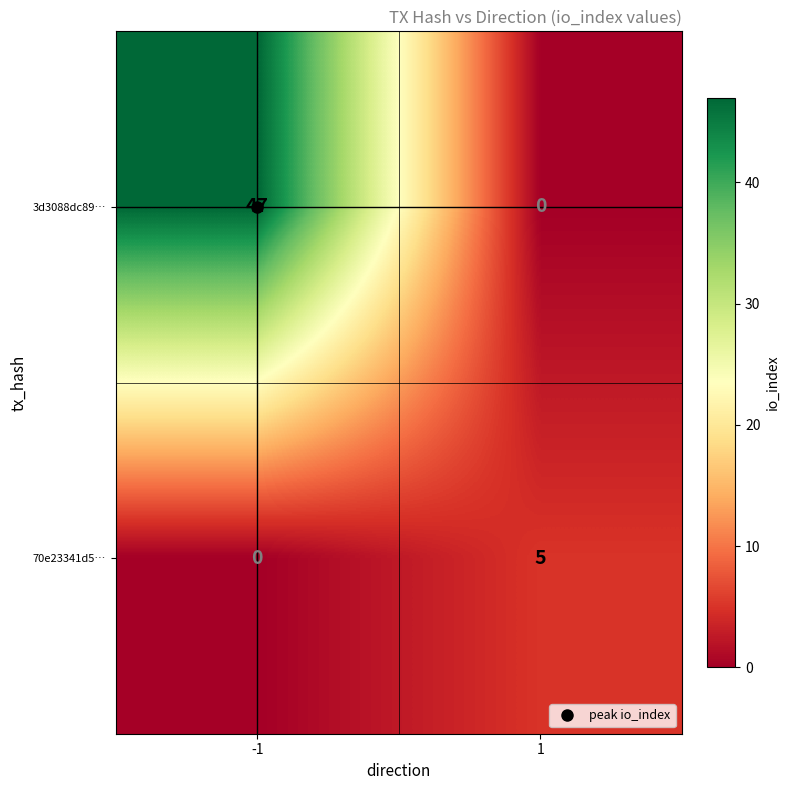

Between -1 and 1, which series saw the biggest shift?

3d3088dc89…